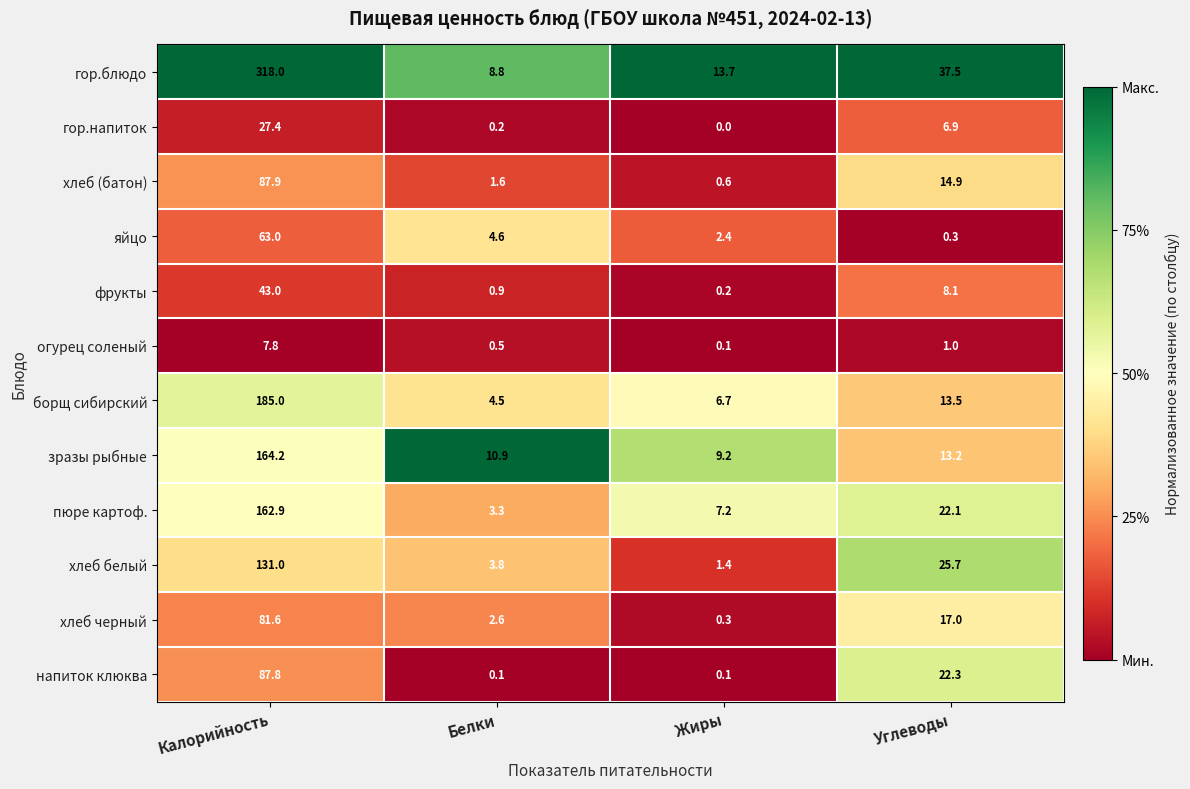

Which series has the widest spread of values?

гор.блюдо